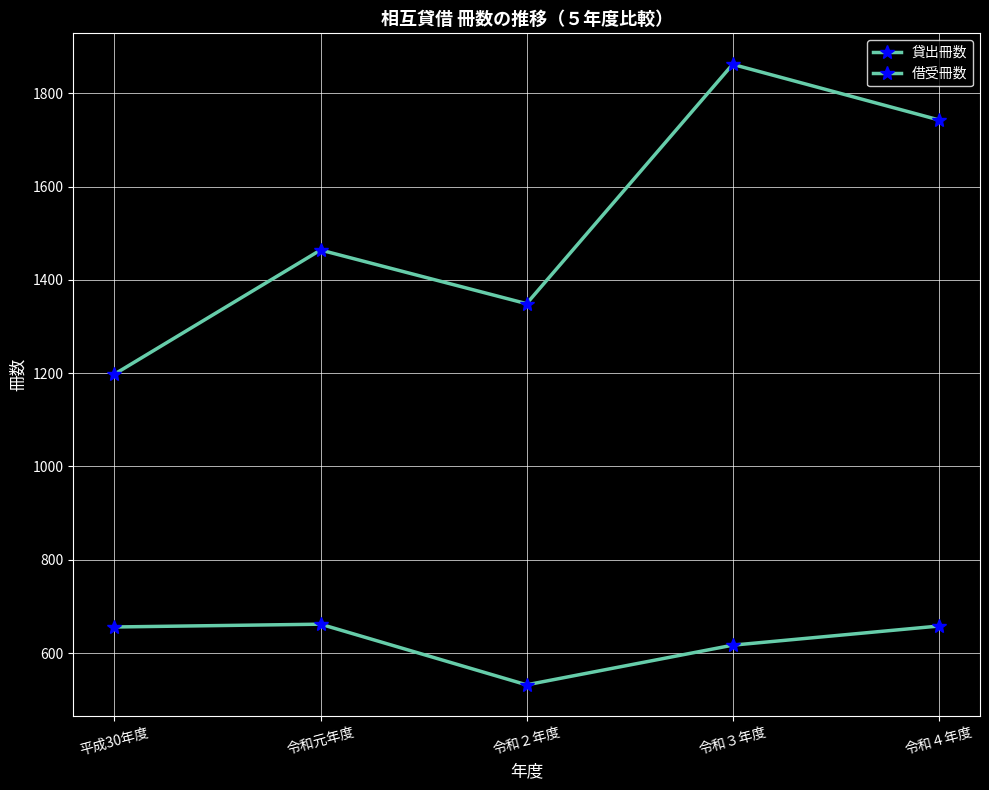

True or false: 貸出冊数 and 借受冊数 intersect in this chart.

False